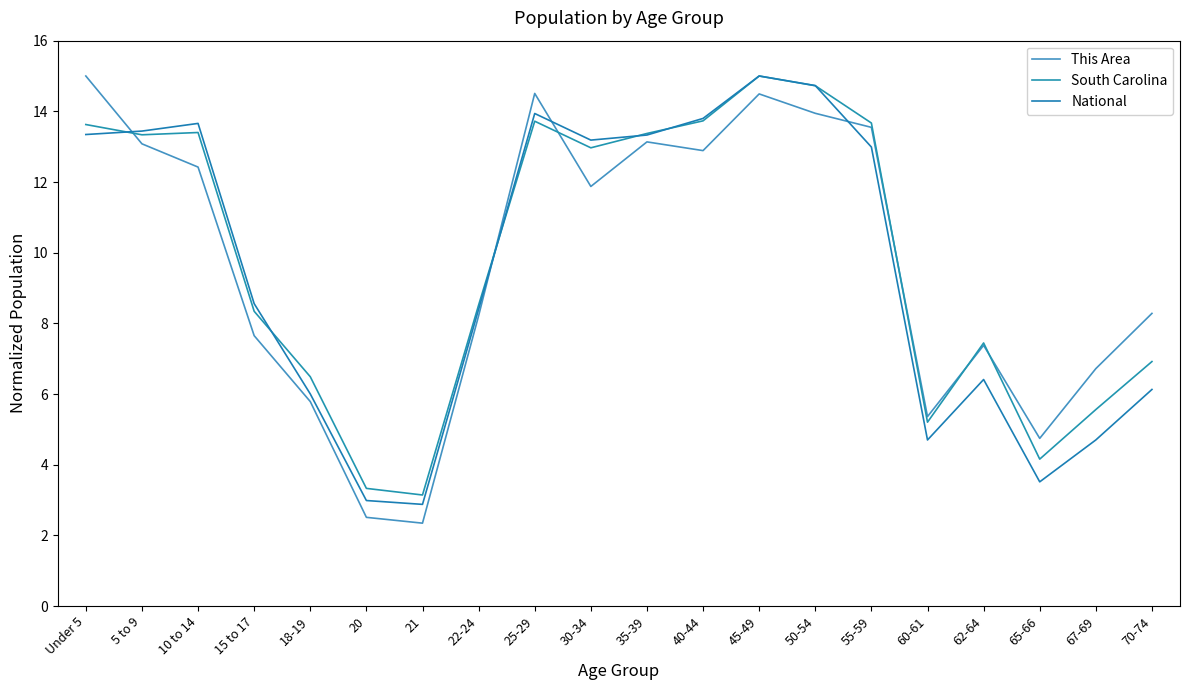

Reading left to right, extract all data points from this chart.

This Area: Under 5=15.0	5 to 9=13.1	10 to 14=12.4	15 to 17=7.7	18-19=5.8	20=2.5	21=2.3	22-24=8.2	25-29=14.5	30-34=11.9	35-39=13.1	40-44=12.9	45-49=14.5	50-54=13.9	55-59=13.5	60-61=5.4	62-64=7.4	65-66=4.7	67-69=6.7	70-74=8.3
South Carolina: Under 5=13.6	5 to 9=13.3	10 to 14=13.4	15 to 17=8.3	18-19=6.5	20=3.3	21=3.1	22-24=8.5	25-29=13.7	30-34=13.0	35-39=13.4	40-44=13.7	45-49=15.0	50-54=14.7	55-59=13.7	60-61=5.2	62-64=7.4	65-66=4.2	67-69=5.6	70-74=6.9
National: Under 5=13.3	5 to 9=13.4	10 to 14=13.7	15 to 17=8.6	18-19=6.0	20=3.0	21=2.9	22-24=8.4	25-29=13.9	30-34=13.2	35-39=13.3	40-44=13.8	45-49=15.0	50-54=14.7	55-59=13.0	60-61=4.7	62-64=6.4	65-66=3.5	67-69=4.7	70-74=6.1